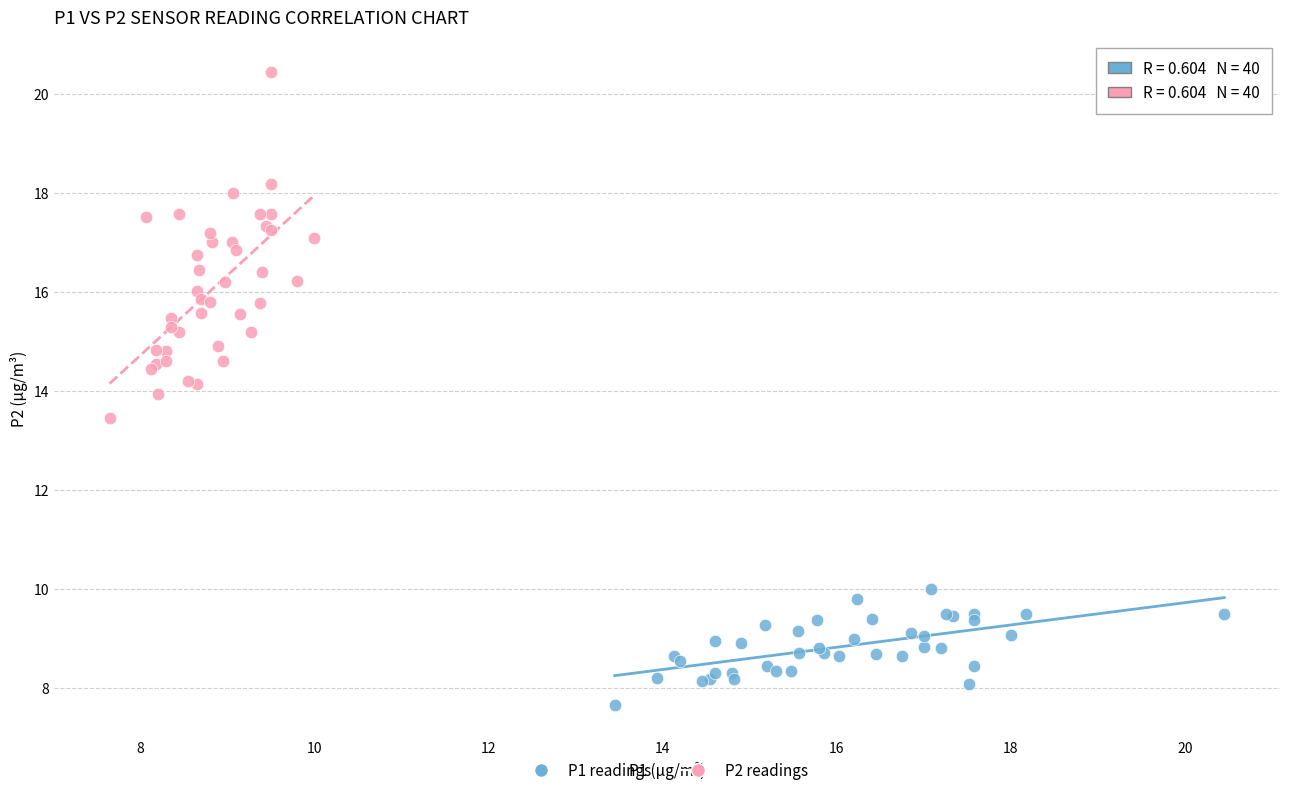

Which series contains the lowest Y value?

P1 readings